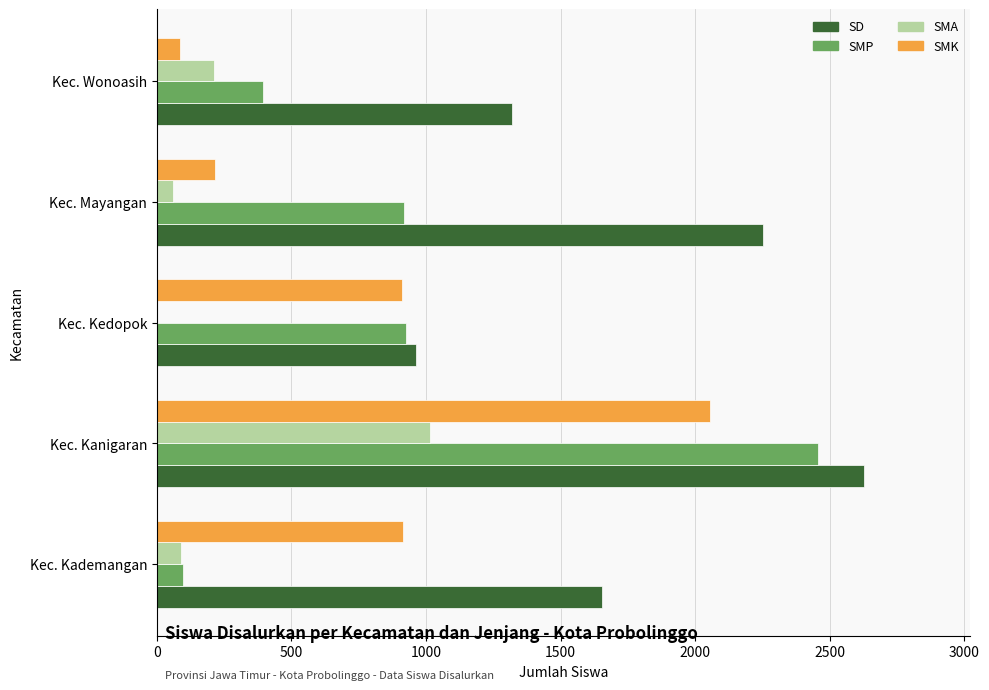

Is it true that SD equals 707 at Kec. Kademangan?

False